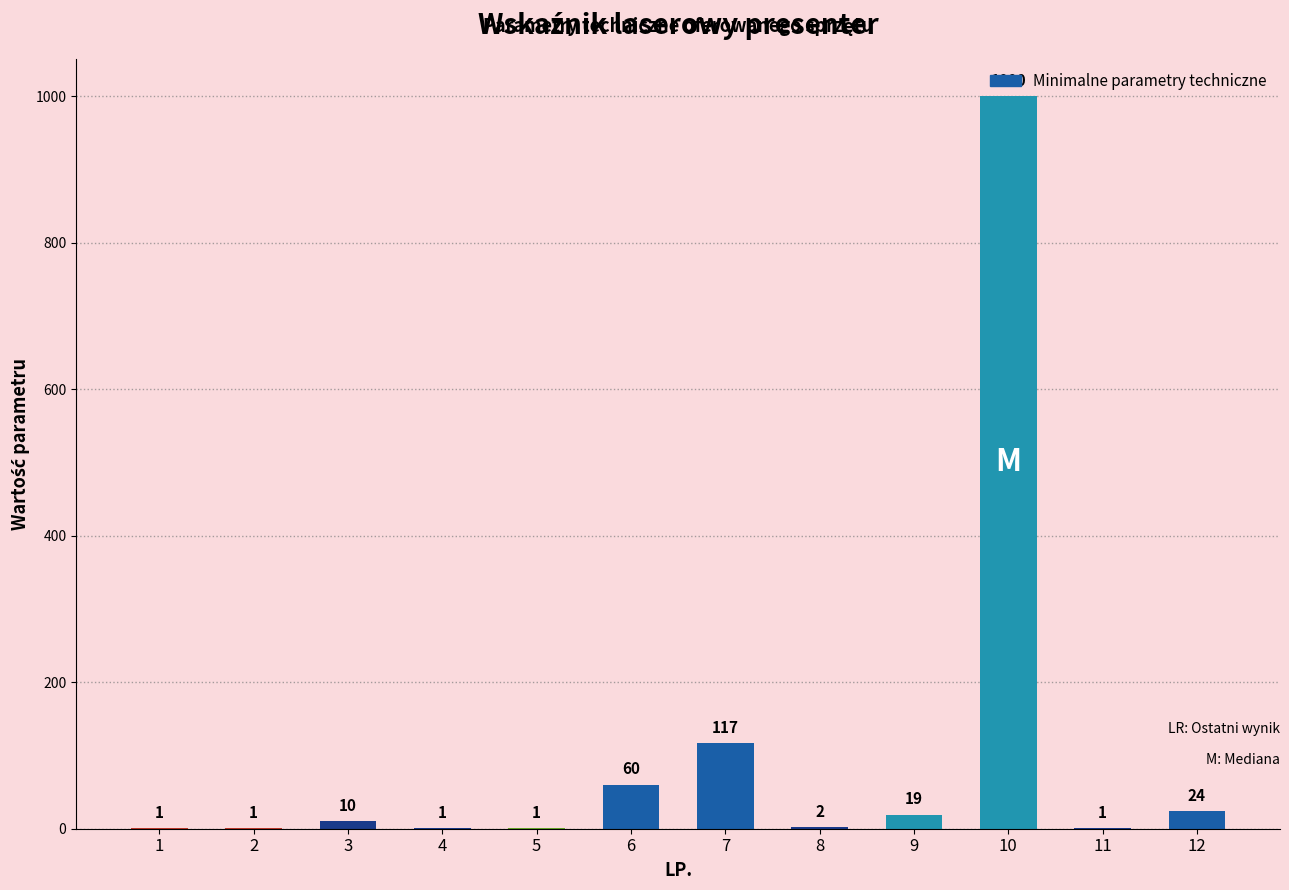

What is the maximum value shown in the chart?

1000